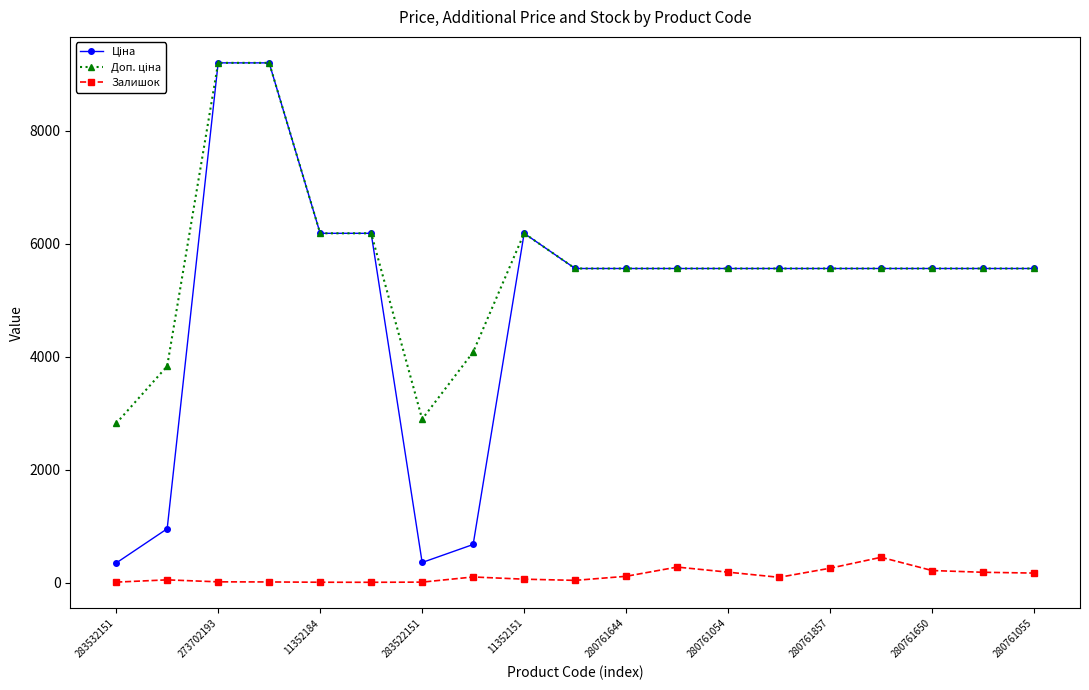

What is the value of the Залишок point at the 12th from the left?

281.0